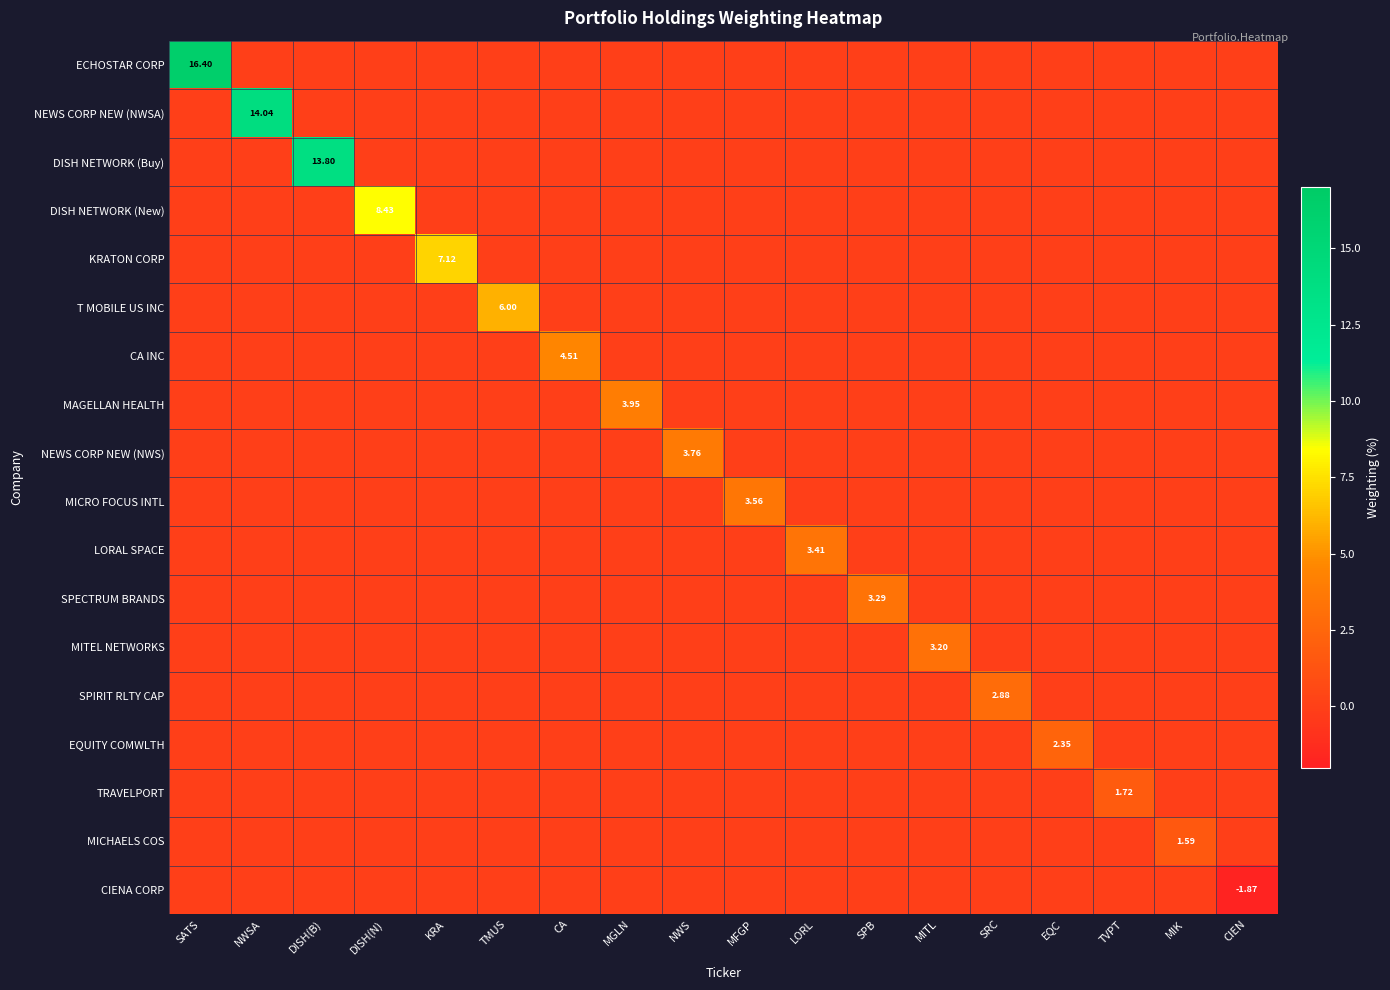

At which category is the sum across all series the highest?

SATS